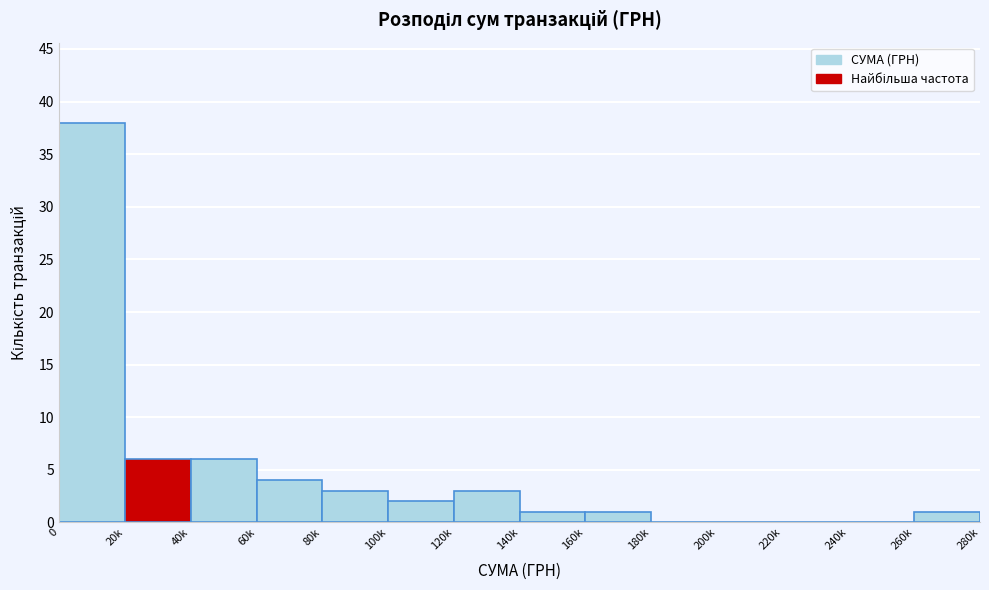

Reading left to right, what are all the values shown in this chart?

0=38	20k=6	40k=6	60k=4	80k=3	100k=2	120k=3	140k=1	160k=1	180k=0	200k=0	220k=0	240k=0	260k=1